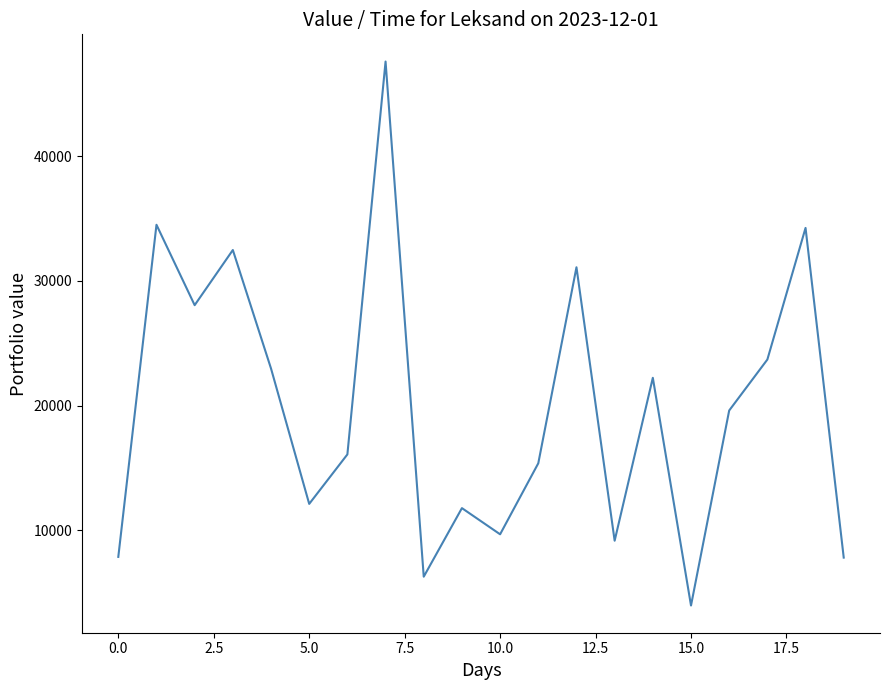

What is the minimum value shown in the chart?

3960